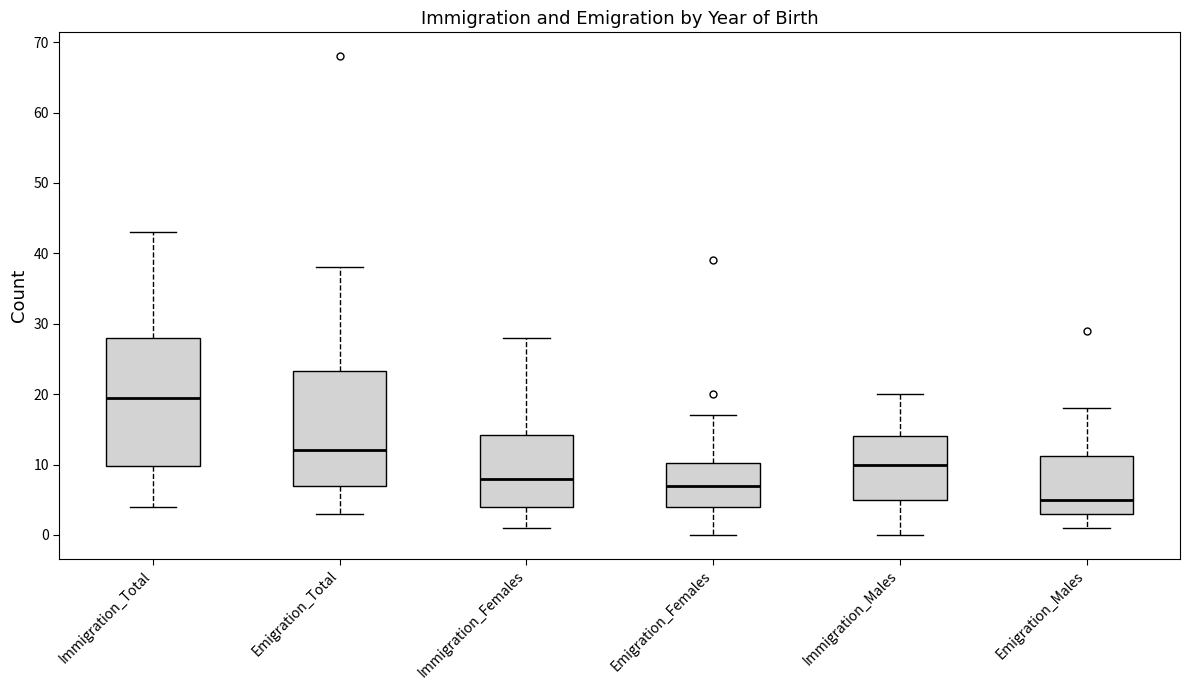

Where is the upper edge of the box for Emigration_Total on the y-axis? The values are not printed on the chart, so give them approximately, as read against the axis.

23